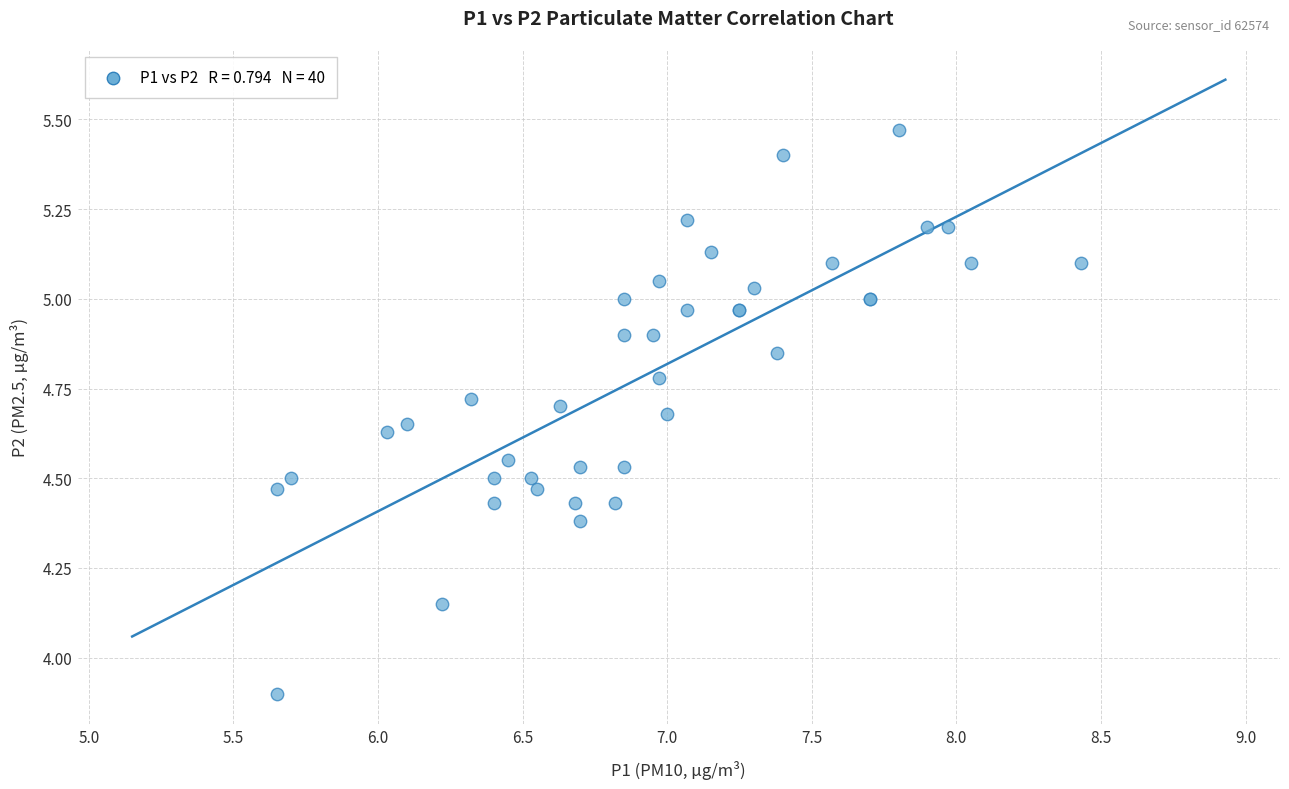

What Y value in the scatter plot is closest to 4?

3.9